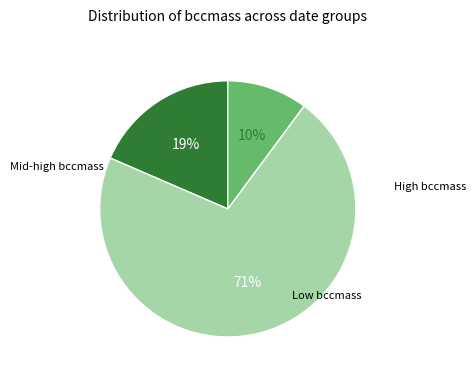

To the nearest percent, what is the difference between the largest and smallest slice percentages?

61%